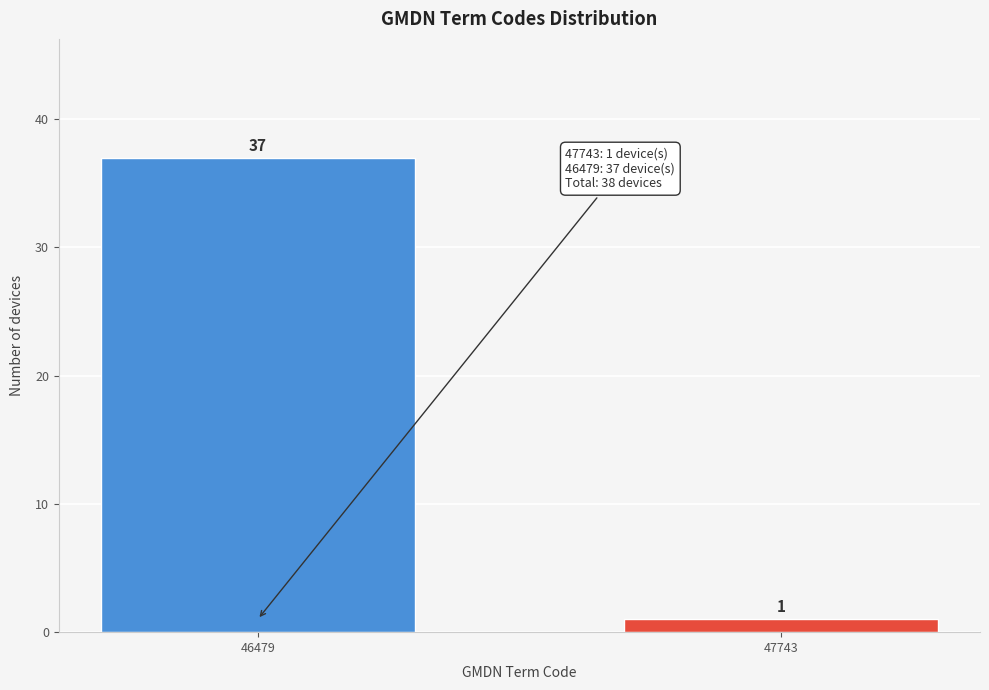

Reading left to right, what are all the values shown in this chart?

46479=37	47743=1